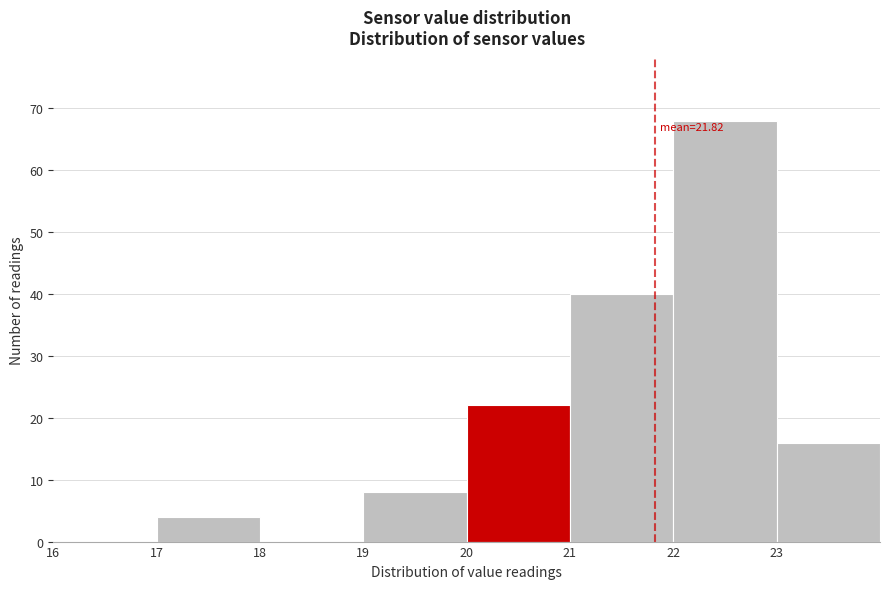

Over which range of the x-axis is the bar tallest?

22 to 23